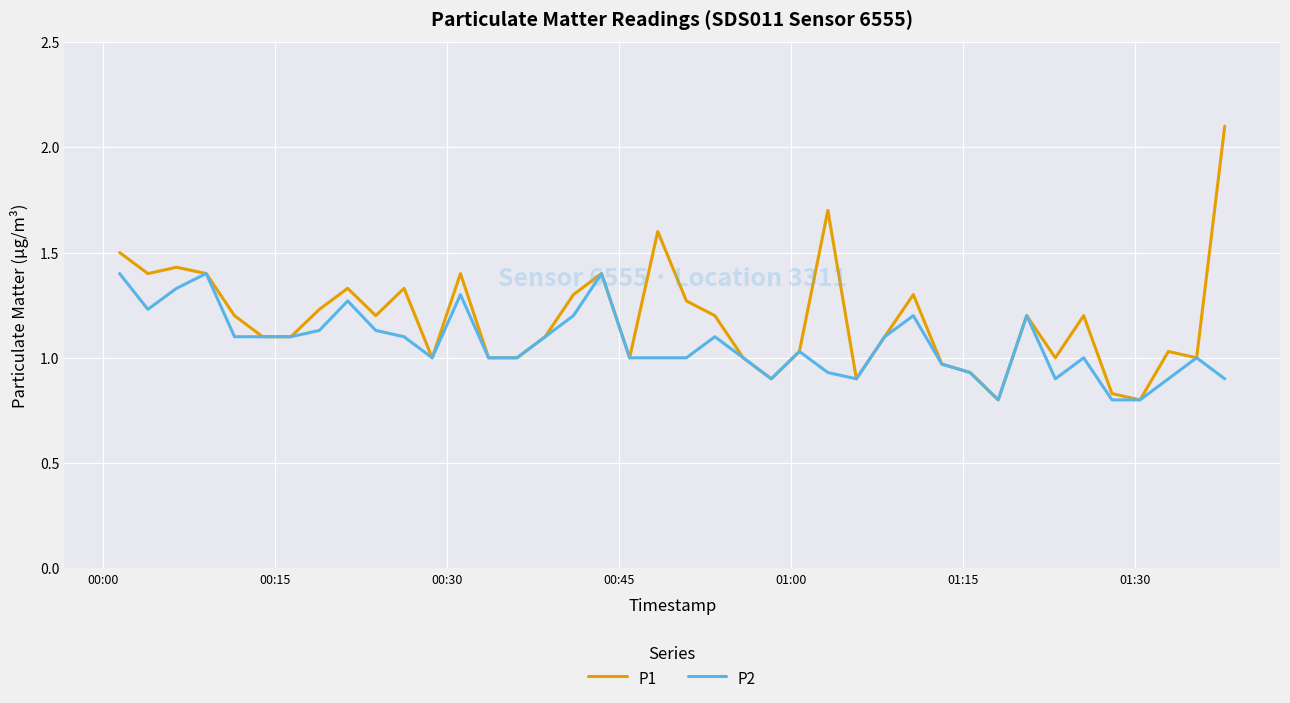

Which series has the largest total across all categories?

P1